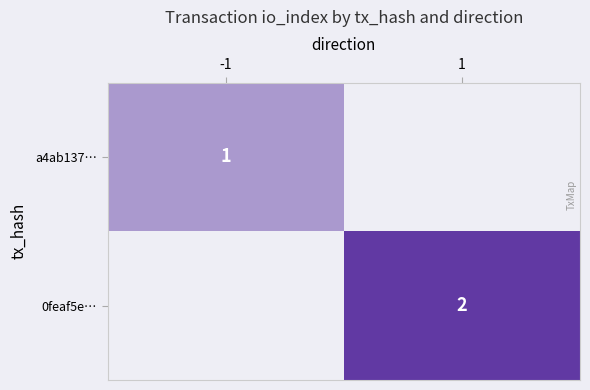

Is it true that 0feaf5e… equals 0.8 at 1?

False